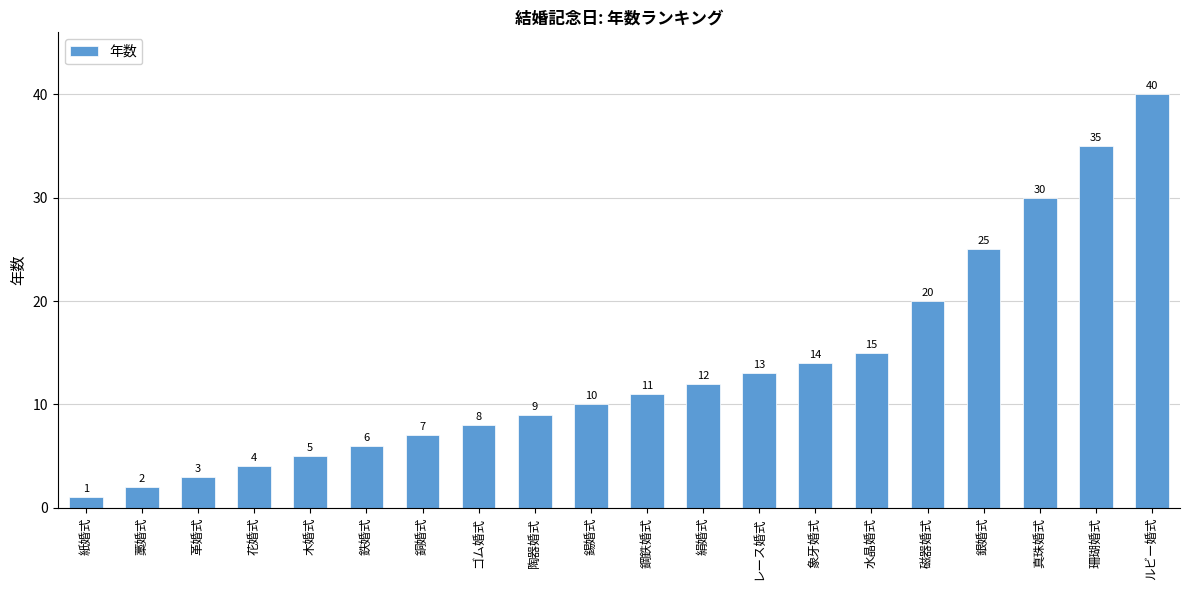

What is the maximum value shown in the chart?

40